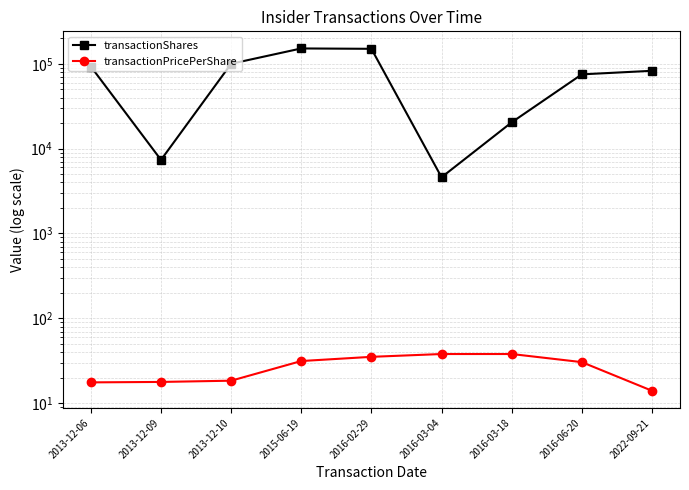

True or false: transactionShares and transactionPricePerShare cross at least once.

False